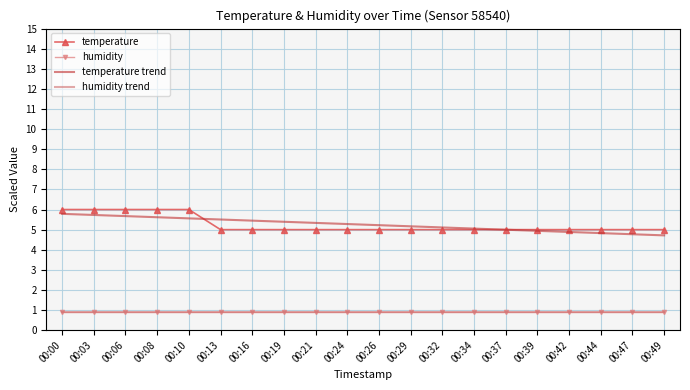

List the series in order of their peak value, highest first.

temperature, temperature trend, humidity trend, humidity